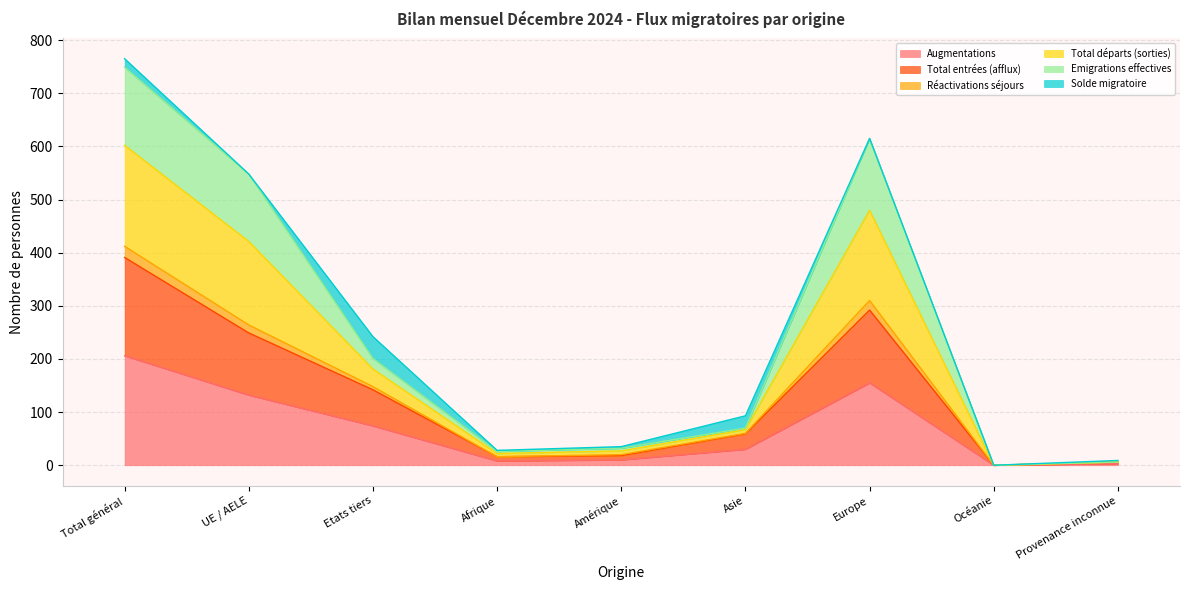

What is the value of the Emigrations effectives point at the 4th from the left?

28